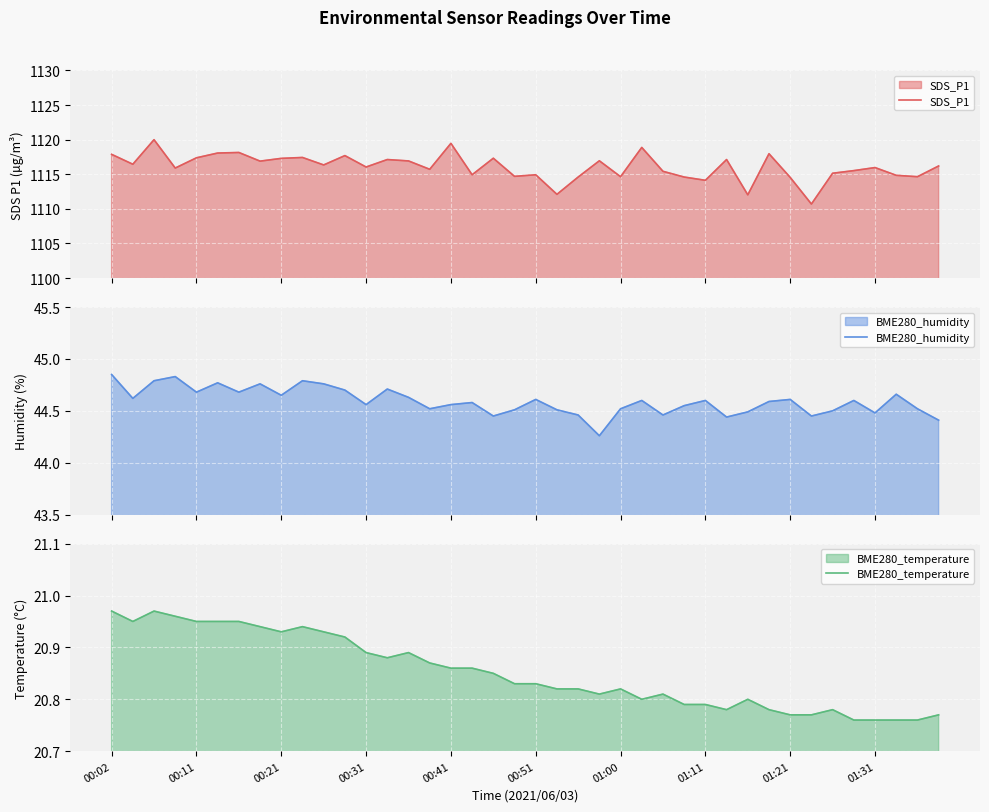

Count the number of categories in the chart.

40